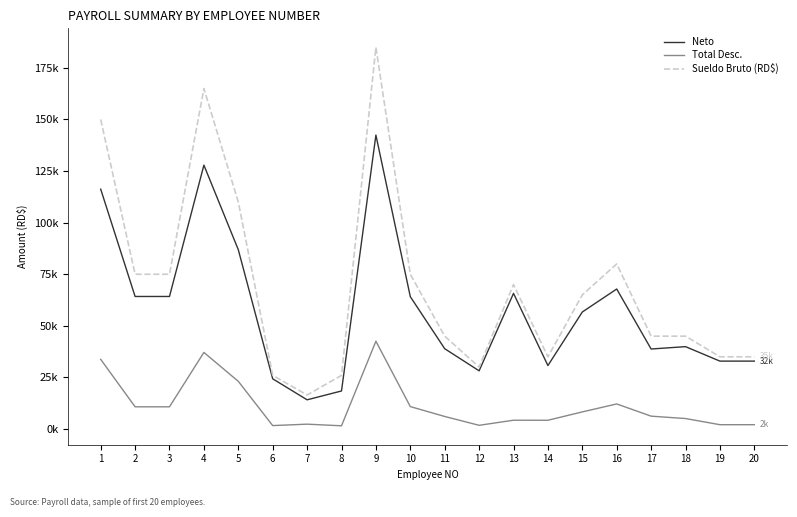

What is the total value across all series at 14?

70000.0